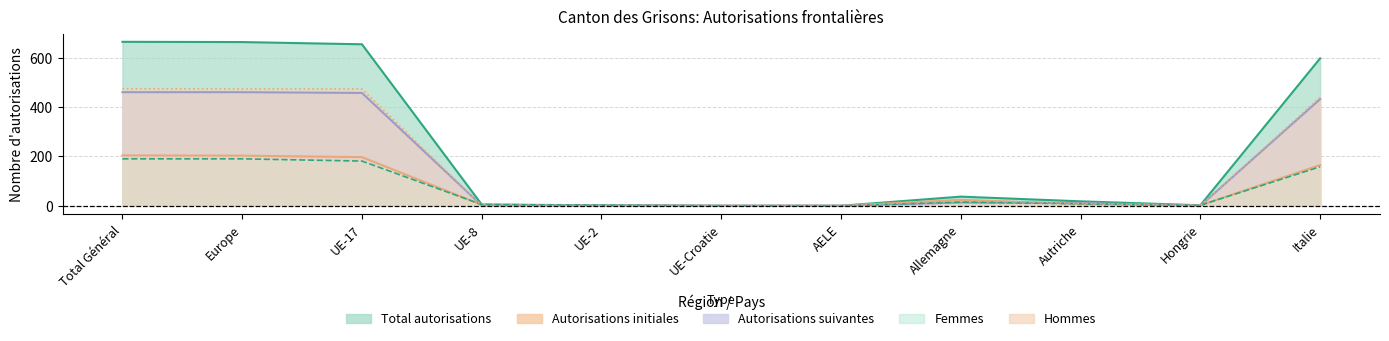

Which series has the largest range (max minus min)?

Total autorisations